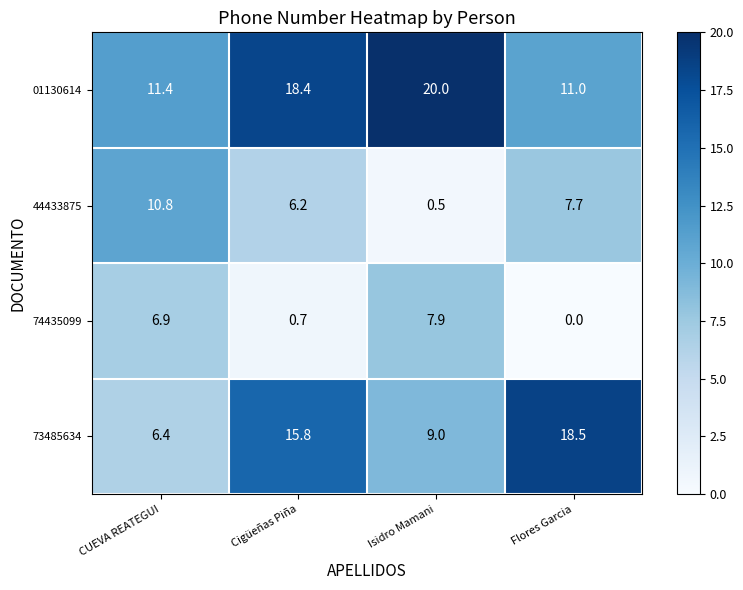

What is the greatest value displayed?

20.0